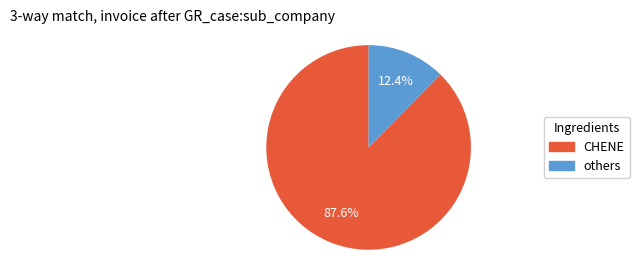

Which has a higher value, others or CHENE?

CHENE